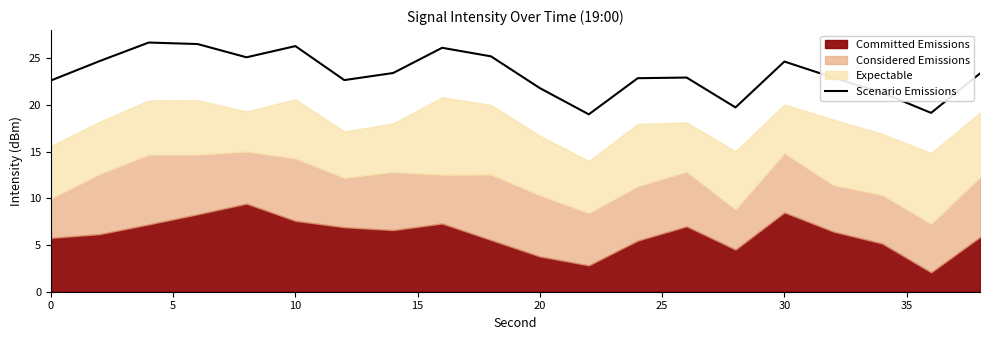

The value of Scenario Emissions at 20 is 21.8. True or false?

True